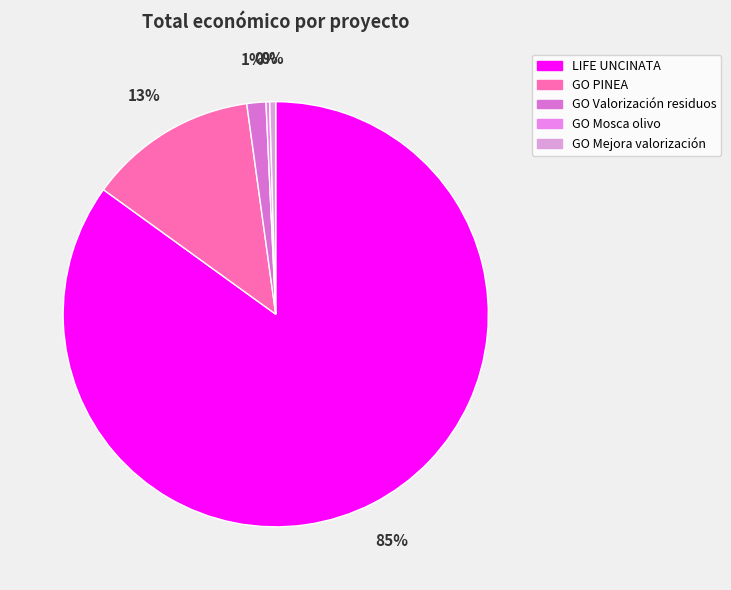

Count the number of slices in the pie.

5